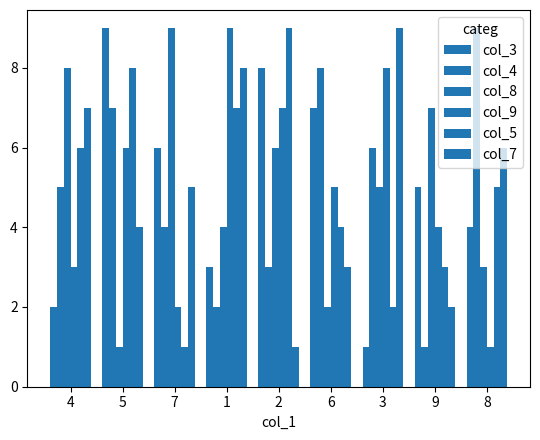

How many bars are there in each group?

6